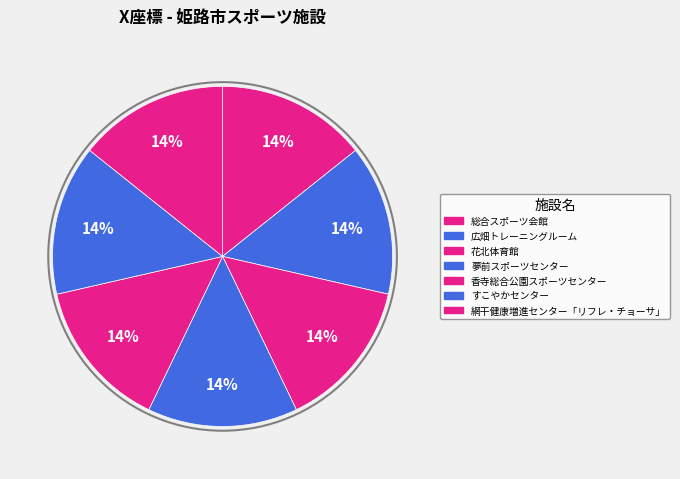

What is the smallest slice in the pie chart?

網干健康増進センター「リフレ・チョーサ」